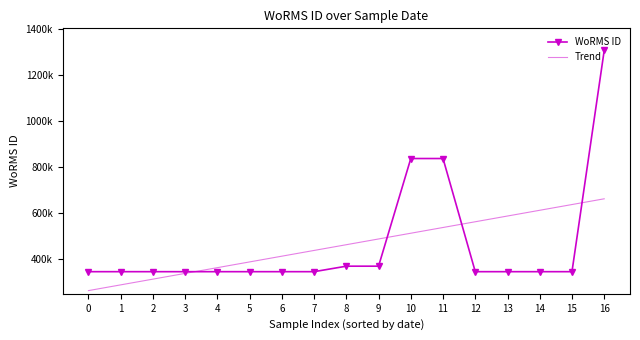

Reading left to right, extract all data points from this chart.

WoRMS ID: 345504.0	345501.0	345504.0	345504.0	345504.0	345501.0	345504.0	345504.0	369378.0	369378.0	836917.0	836917.0	345504.0	345504.0	345503.0	345504.0	1306228.0
Trend: 263290.6	288209.1	313127.7	338046.2	362964.7	387883.2	412801.7	437720.2	462638.8	487557.3	512475.8	537394.3	562312.8	587231.4	612149.9	637068.4	661986.9